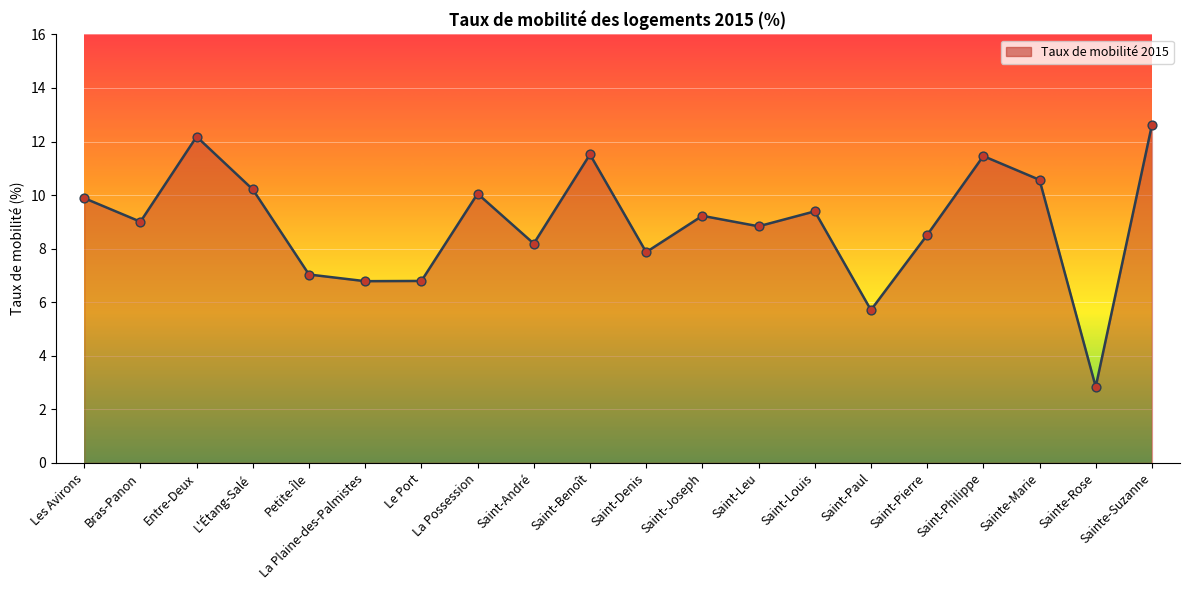

What is the change in value from Bras-Panon to Saint-Denis?

-1.1